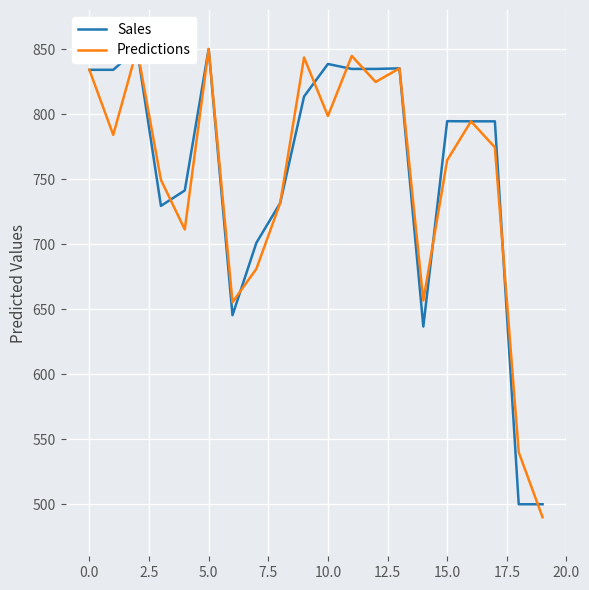

What is the maximum value for Sales?

850.0